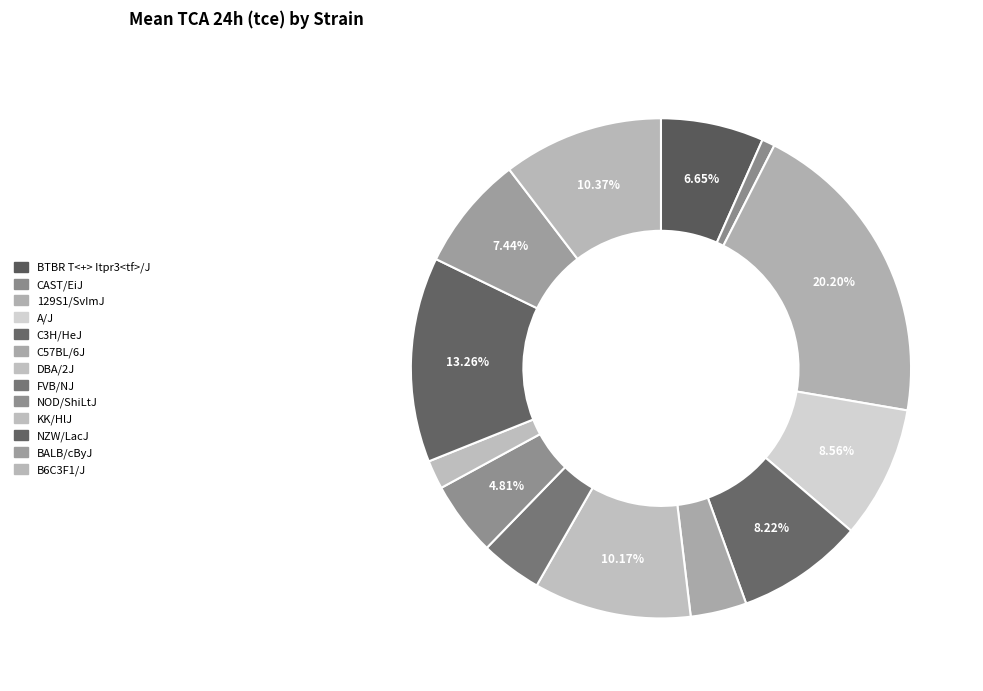

Which category has the smallest portion of the pie?

CAST/EiJ